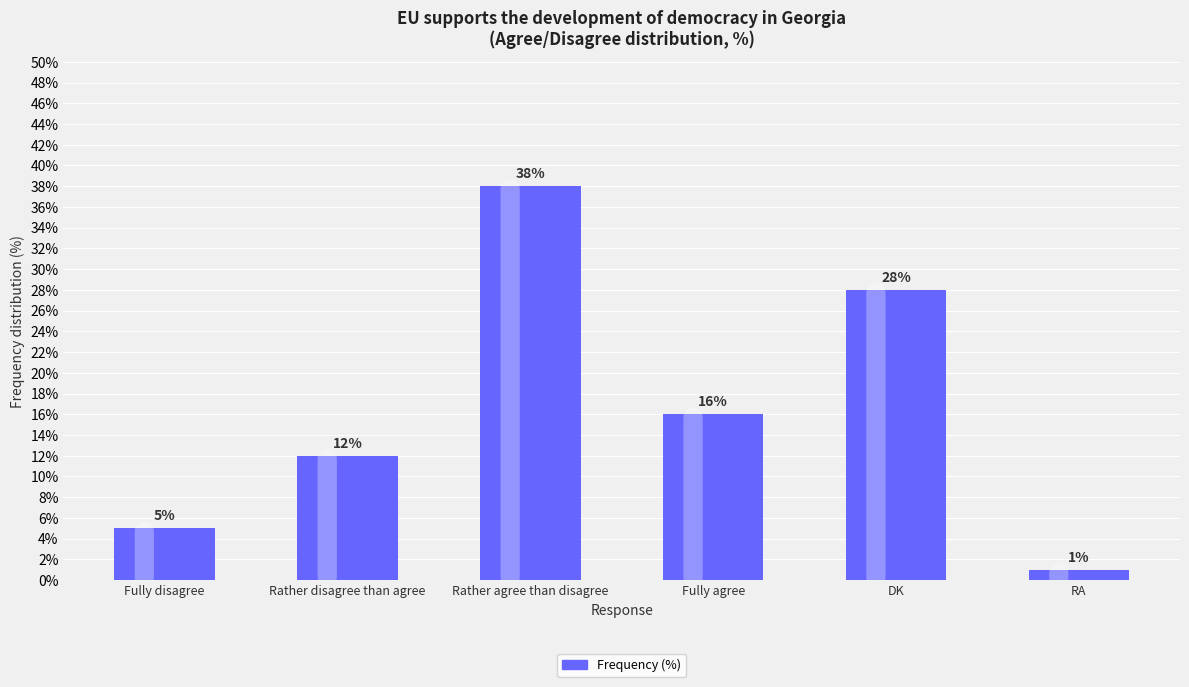

Which category has the lowest value across all series?

RA